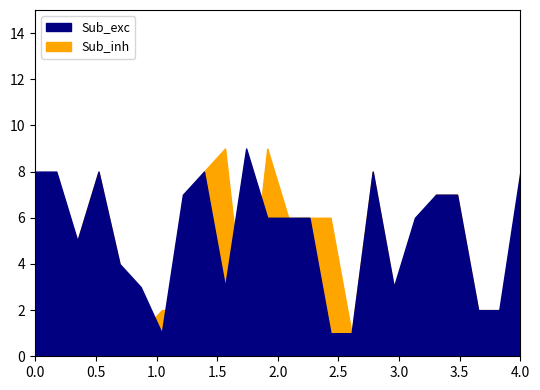

True or false: Sub_exc has more than 1 interior local peaks.

True